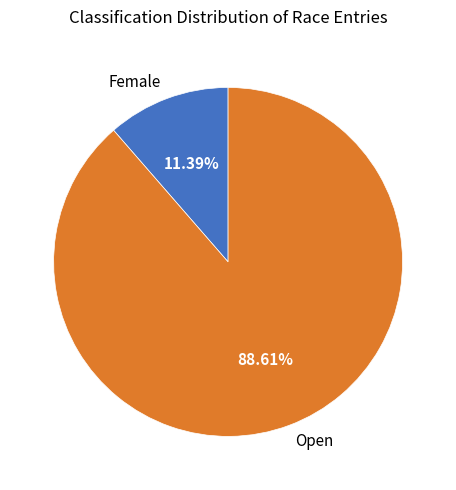

Does Open represent more than half of the total?

Yes